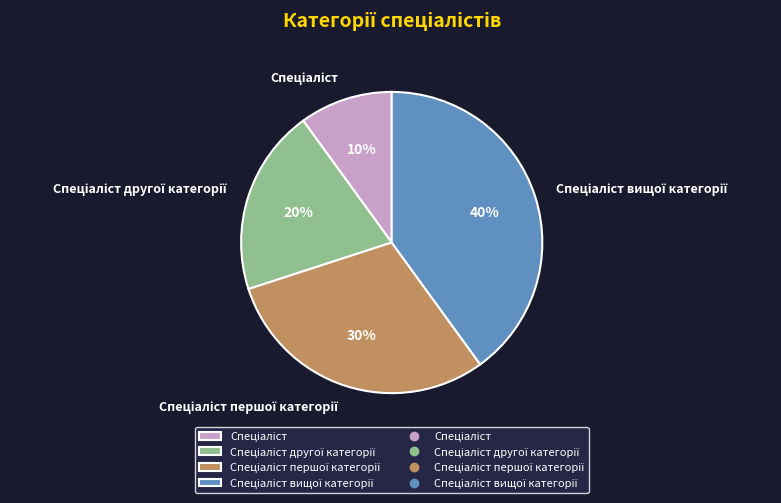

Is there any slice that represents more than half of the pie?

No